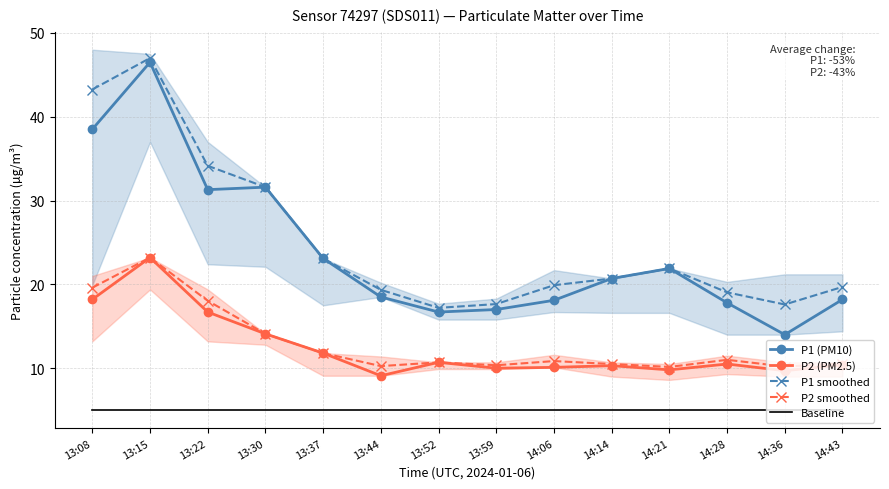

True or false: Baseline has more than 2 points higher than both neighbors.

False